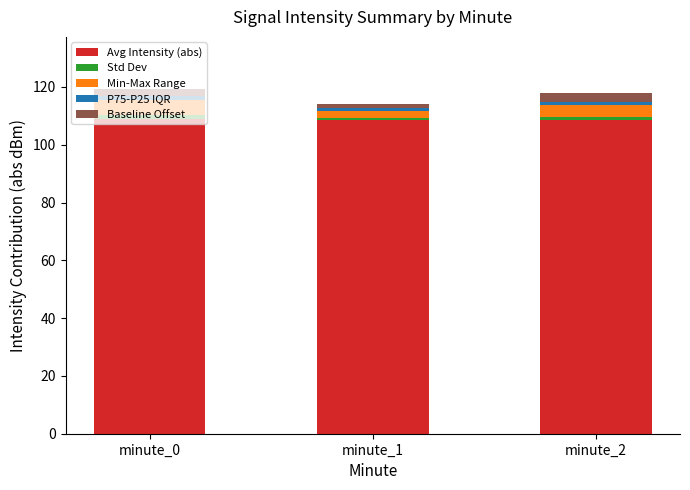

At how many categories does at least one series exceed 28?

3